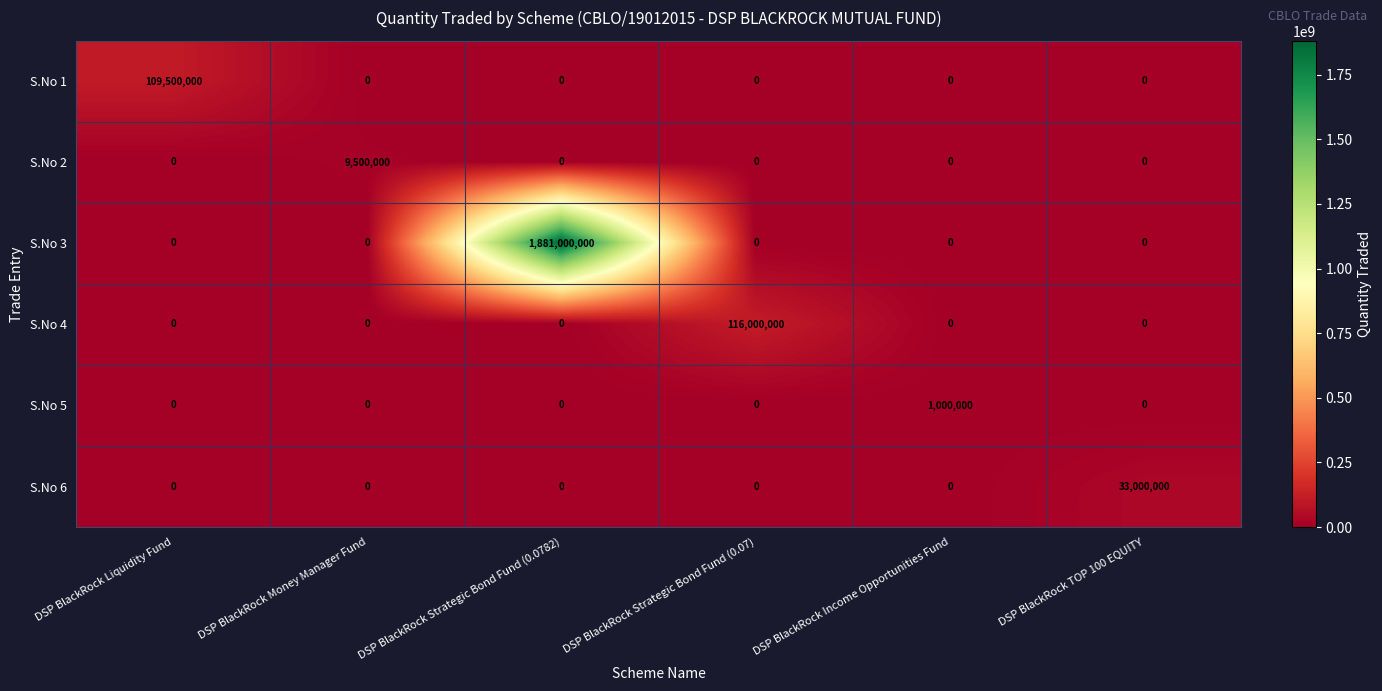

Which series changed the most between DSP BlackRock Liquidity Fund and DSP BlackRock Income Opportunities Fund?

S.No 1